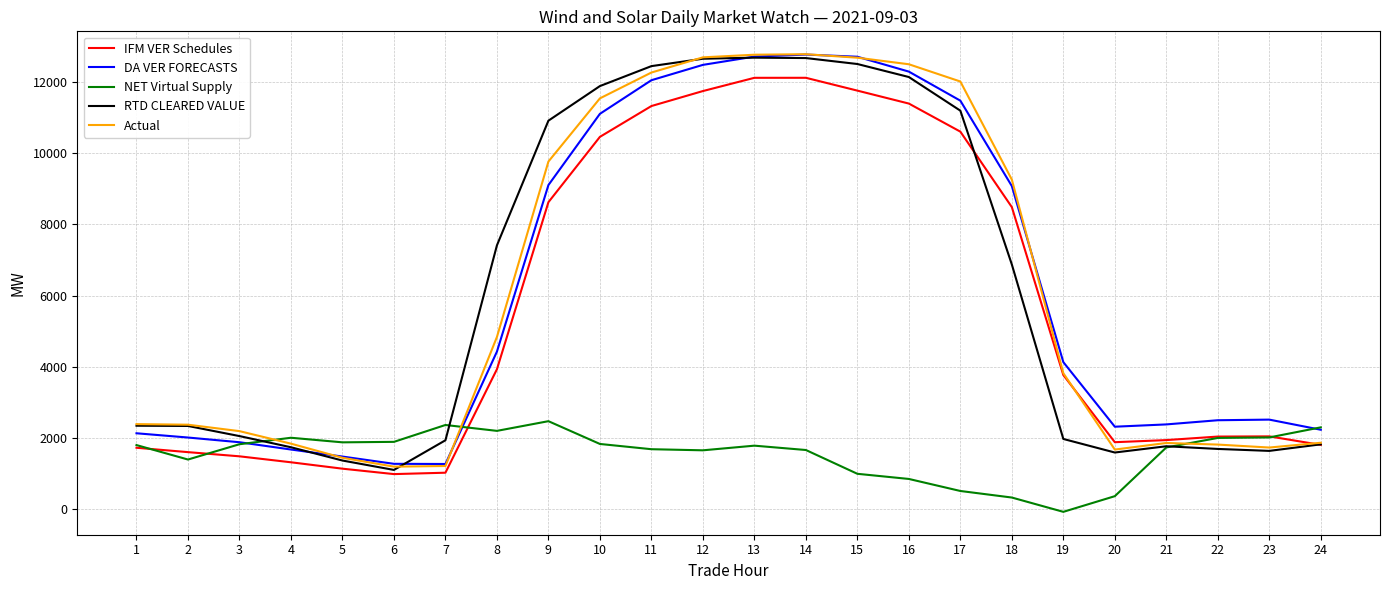

What is the difference between the highest and lowest values at 24?

492.1